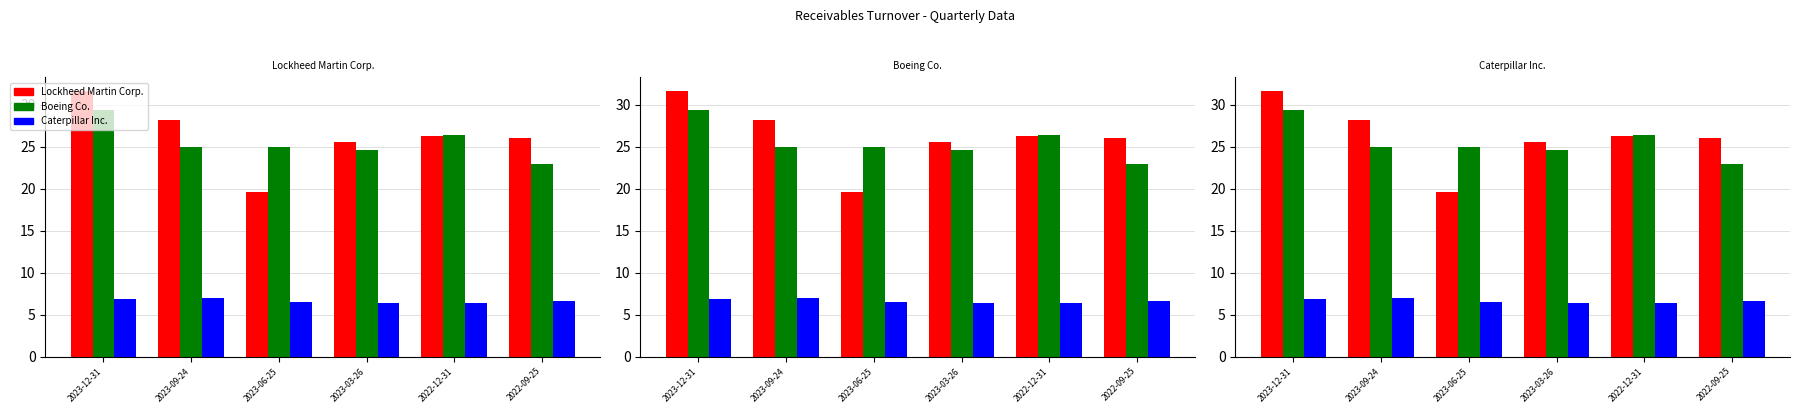

What is the label of the 4th bar from the right?

2023-06-25